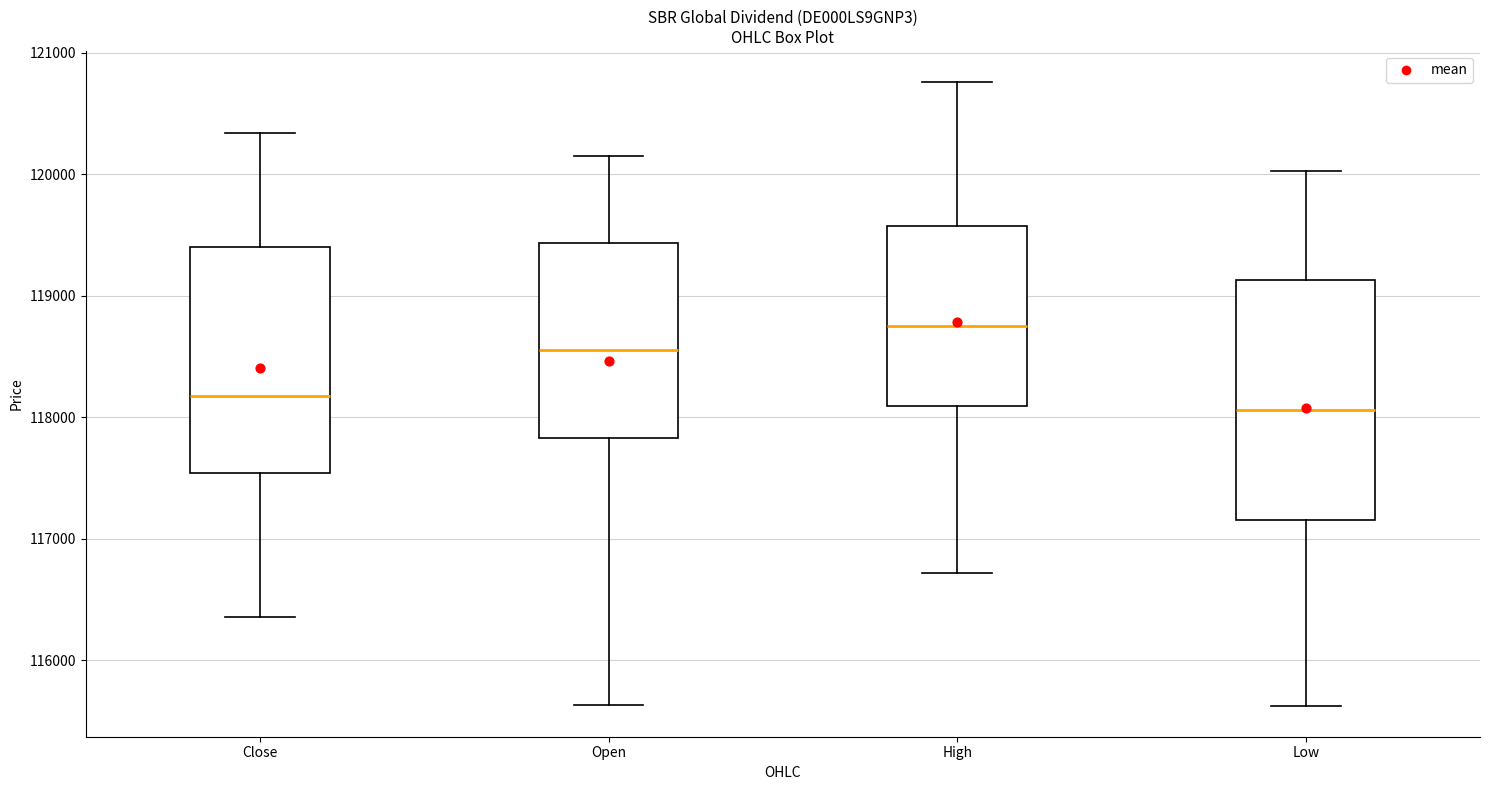

Reading left to right, transcribe this box plot: for each box, give where its median line is, the range the box spans, and where its two whiskers end, as read against the y-axis. The values are not printed on the chart, so give them approximately, as read against the axis.

Close: median 118200, box 117500 to 119400, whiskers 116400 to 120300
Open: median 118600, box 117800 to 119400, whiskers 115600 to 120200
High: median 118800, box 118100 to 119600, whiskers 116700 to 120800
Low: median 118100, box 117200 to 119100, whiskers 115600 to 120000